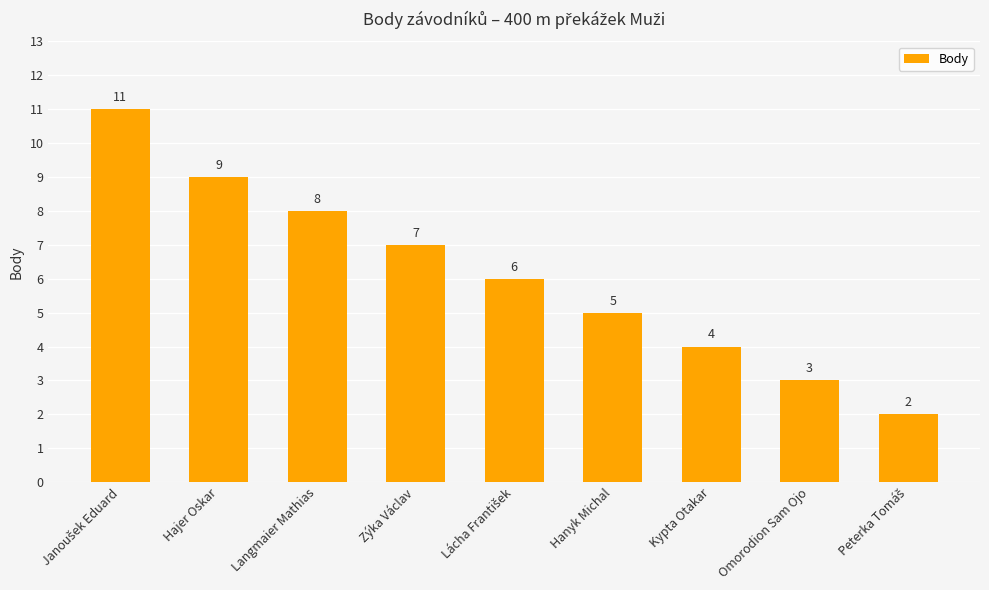

What is the average value?

6